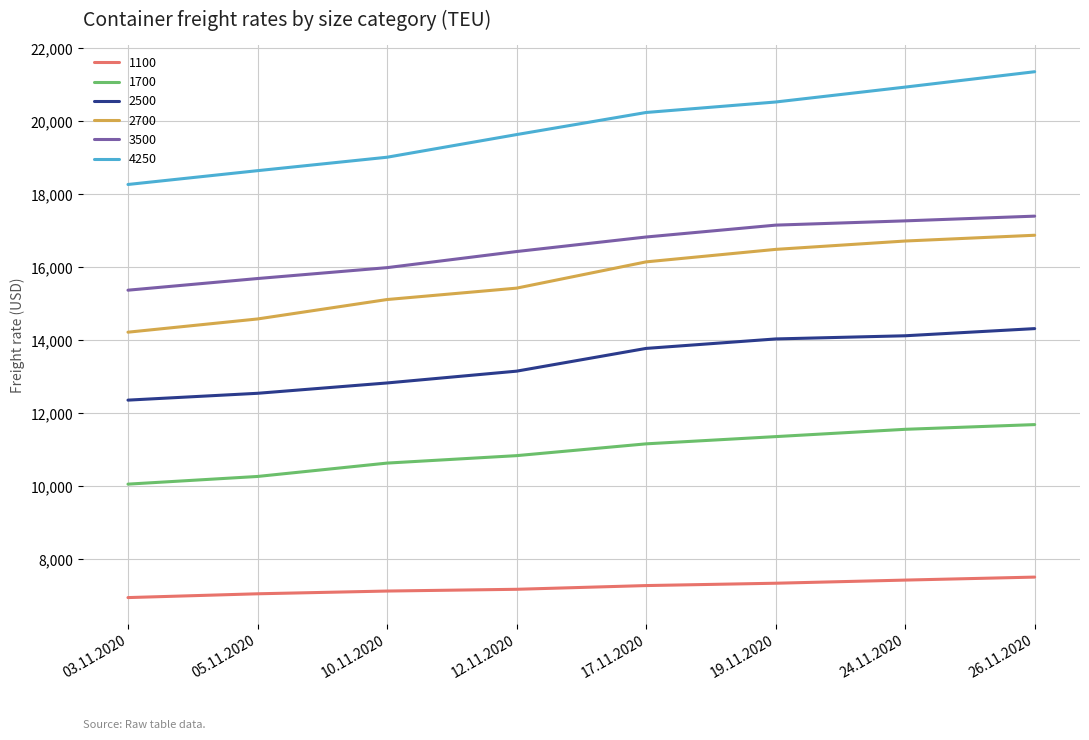

Count the number of data series in this chart.

6